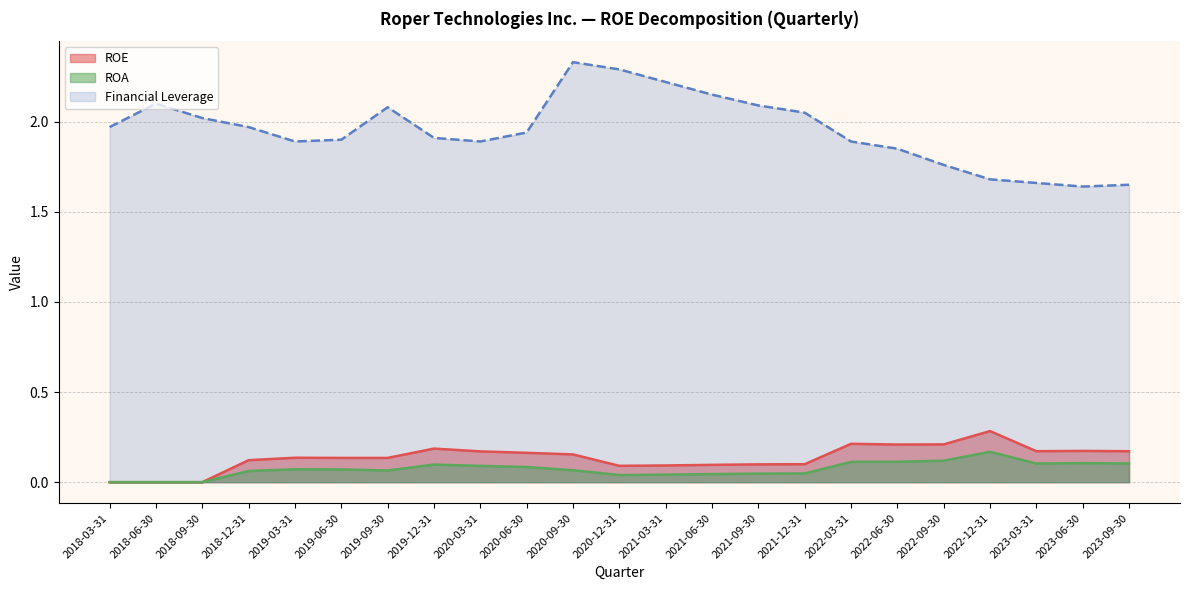

Rank the series by their maximum value, from lowest to highest.

ROA, ROE, Financial Leverage